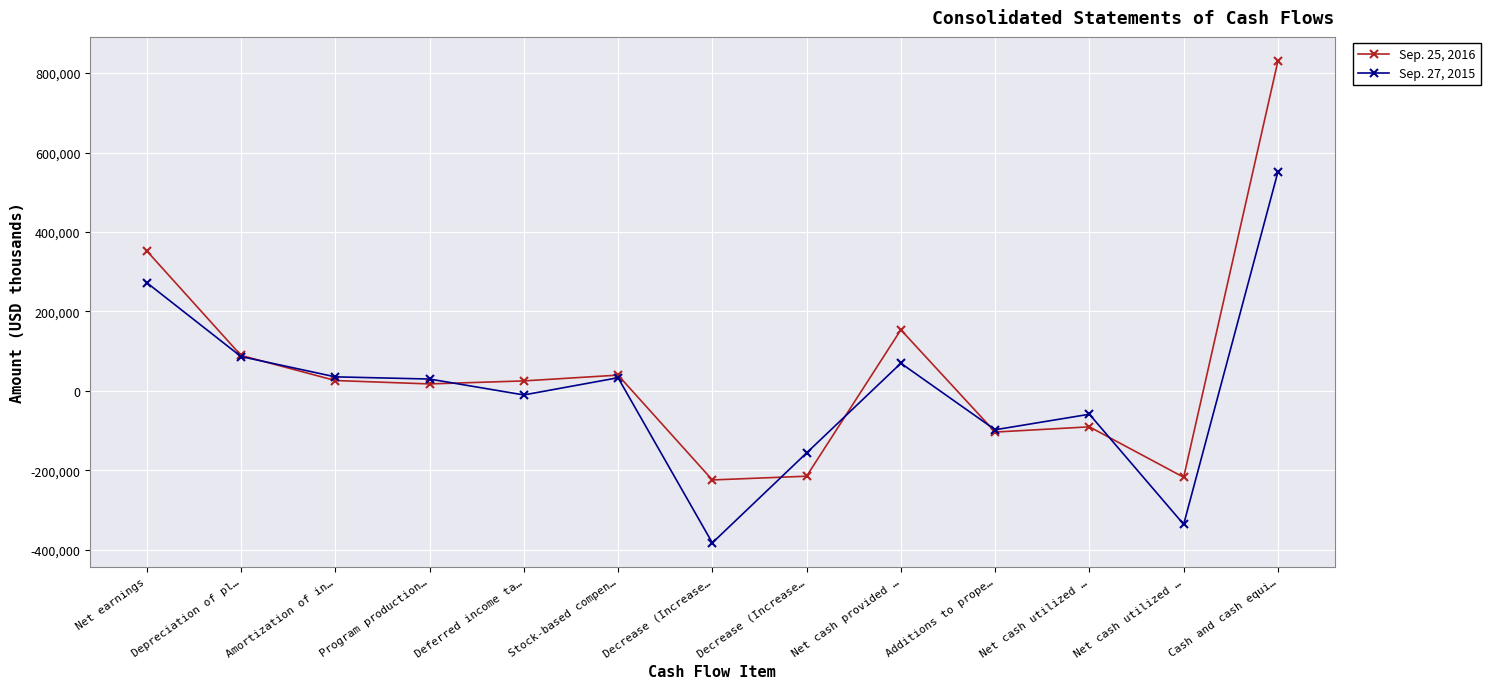

How many positive values does the Sep. 25, 2016 series have?

8